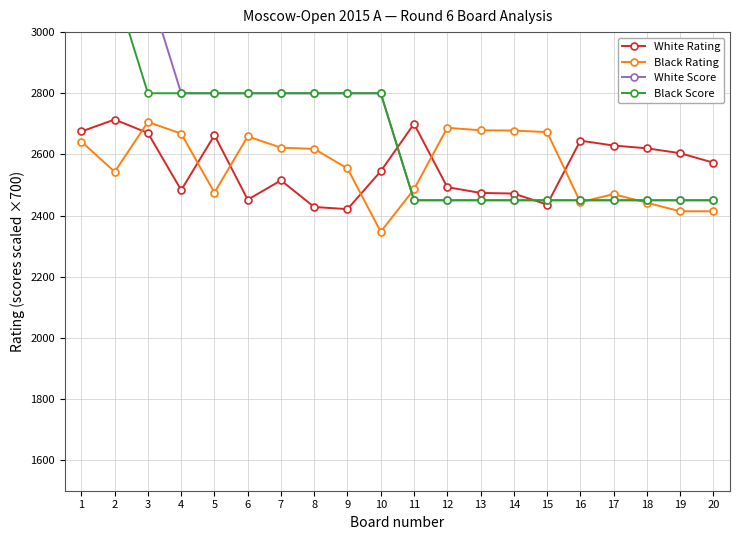

How many interior local valleys does the Black Rating series have?

4